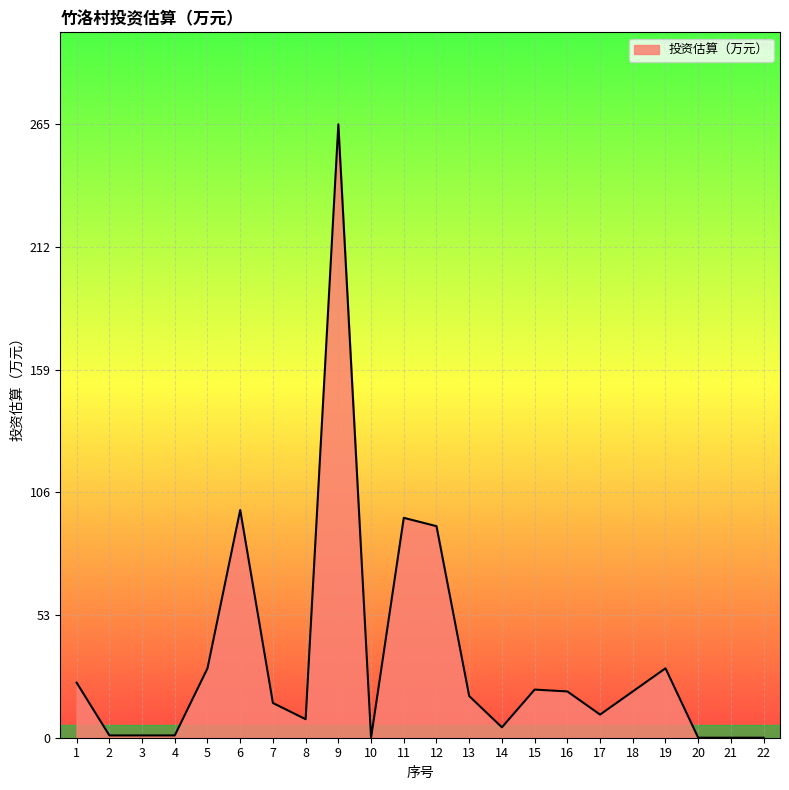

What is the difference between the values at 5 and 9?

235.0